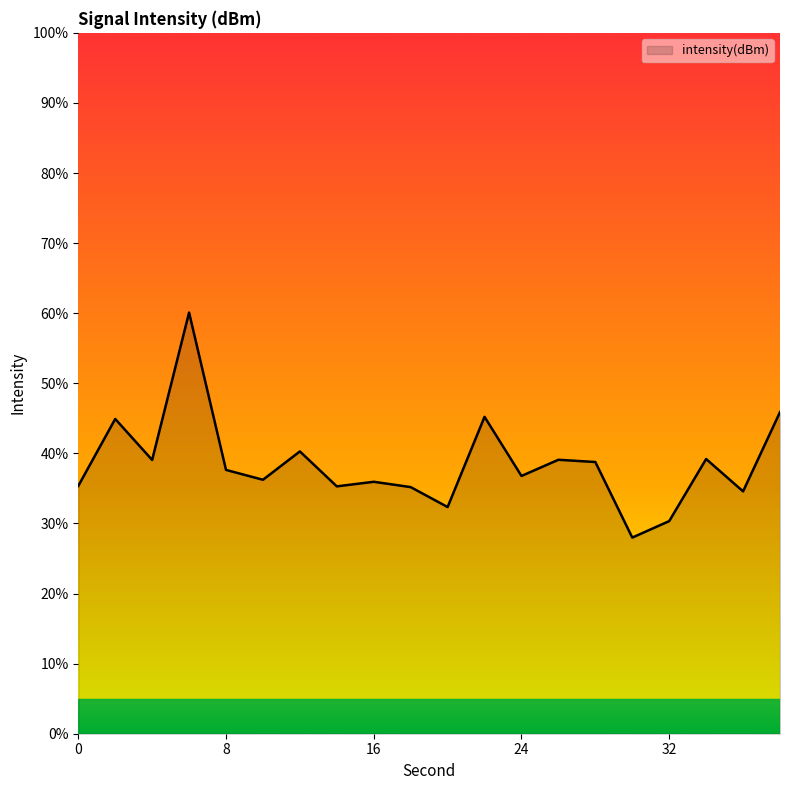

What is the difference between the maximum and minimum values?

32.1